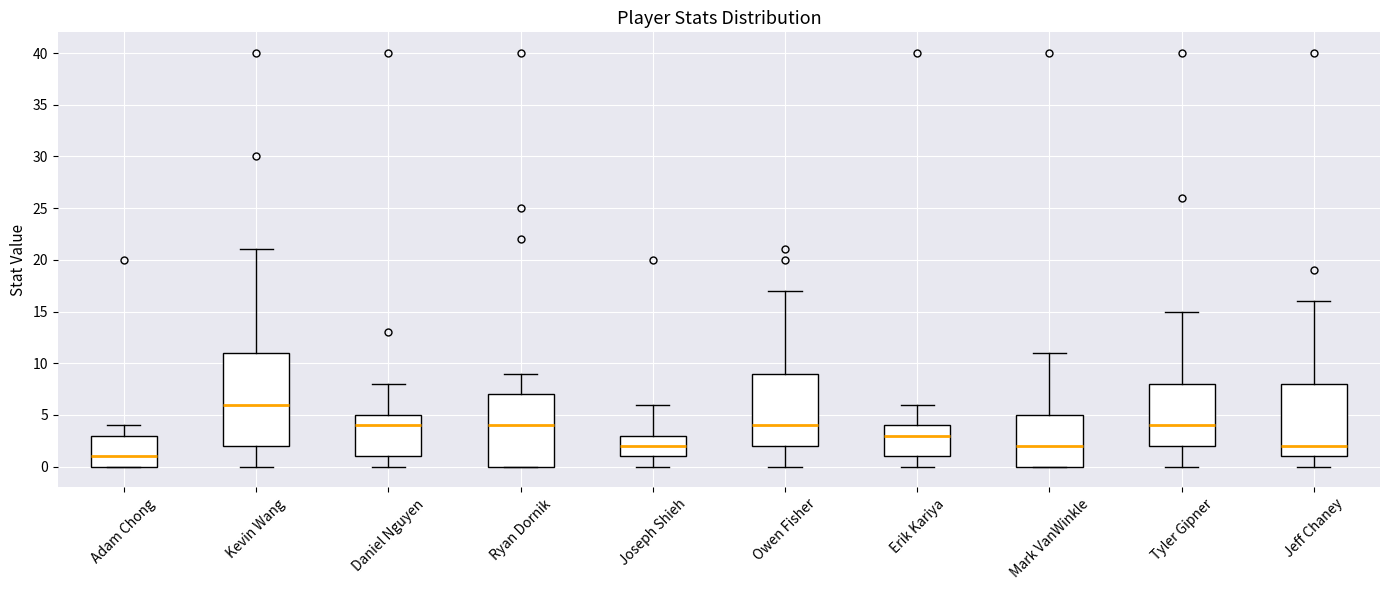

Reading left to right, read every box against the y-axis: the position of its median line, the range the box covers, and the ends of its whiskers. The values are not printed on the chart, so give them approximately, as read against the axis.

Adam Chong: median 1, box 0 to 3, whiskers 0 to 4
Kevin Wang: median 6, box 2 to 11, whiskers 0 to 21
Daniel Nguyen: median 4, box 1 to 5, whiskers 0 to 8
Ryan Dornik: median 4, box 0 to 7, whiskers 0 to 9
Joseph Shieh: median 2, box 1 to 3, whiskers 0 to 6
Owen Fisher: median 4, box 2 to 9, whiskers 0 to 17
Erik Kariya: median 3, box 1 to 4, whiskers 0 to 6
Mark VanWinkle: median 2, box 0 to 5, whiskers 0 to 11
Tyler Gipner: median 4, box 2 to 8, whiskers 0 to 15
Jeff Chaney: median 2, box 1 to 8, whiskers 0 to 16